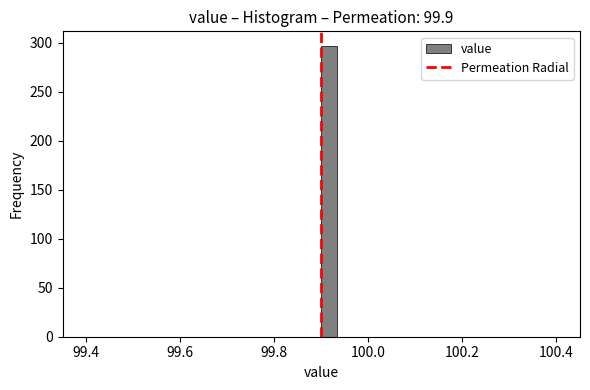

Read against the x-axis, roughly where is the centre of the tallest bar?

99.92